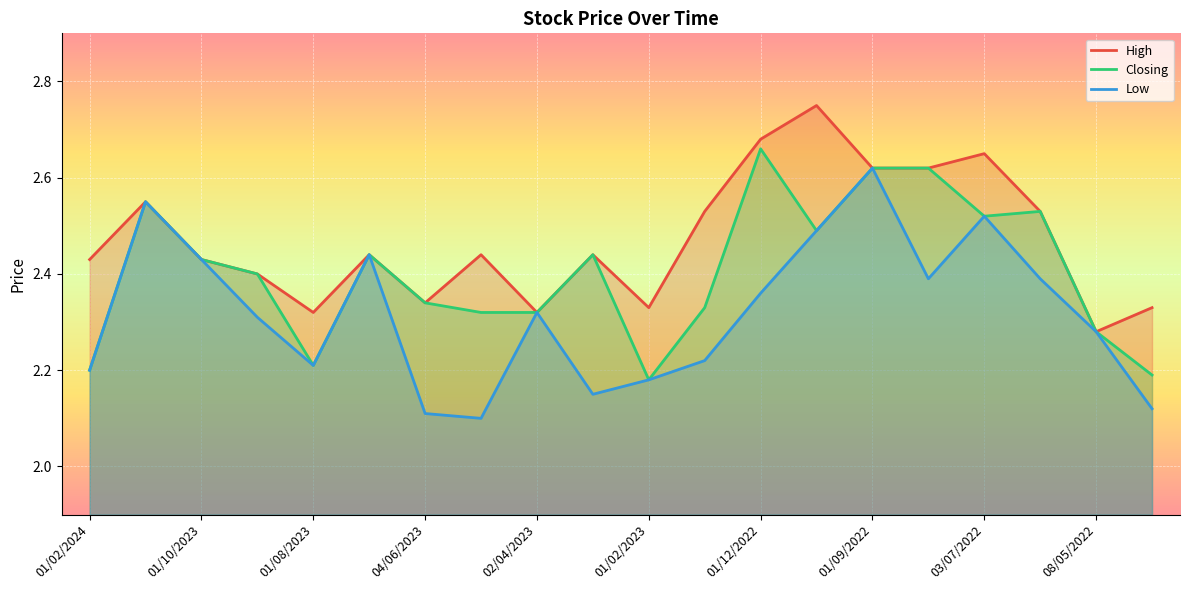

Does the chart display data point markers on the line(s)?

No